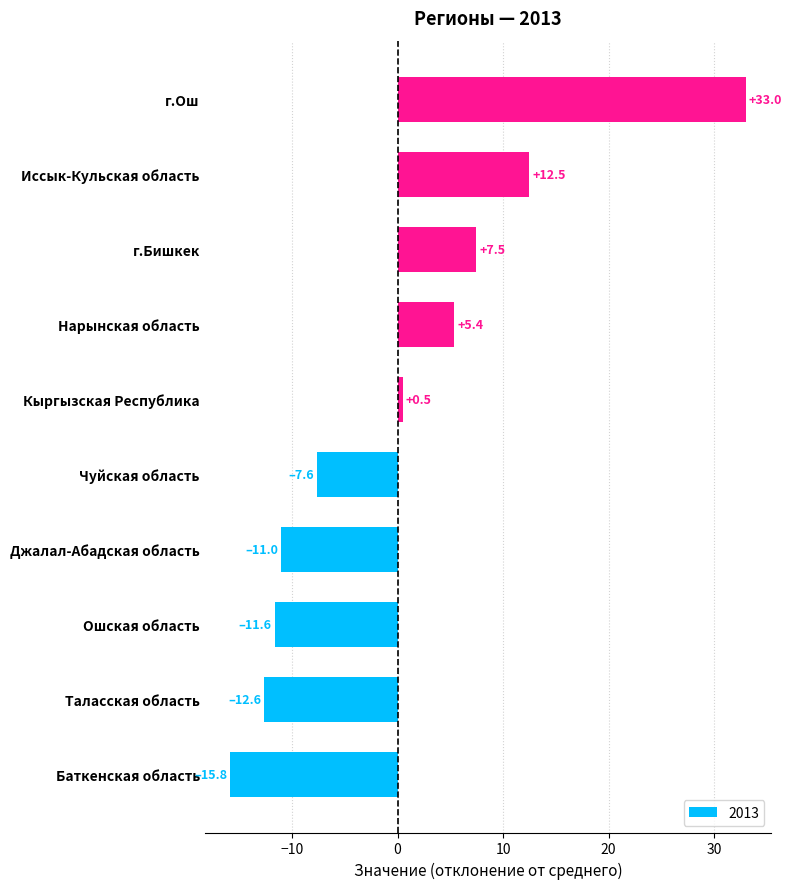

What is the maximum value shown in the chart?

33.0